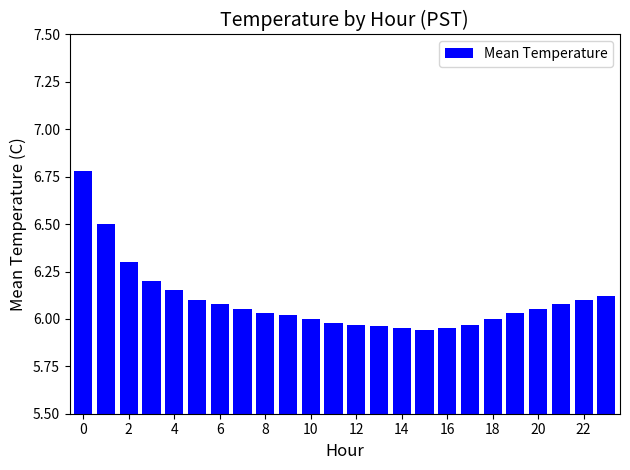

What is the difference between the maximum and minimum values?

0.8